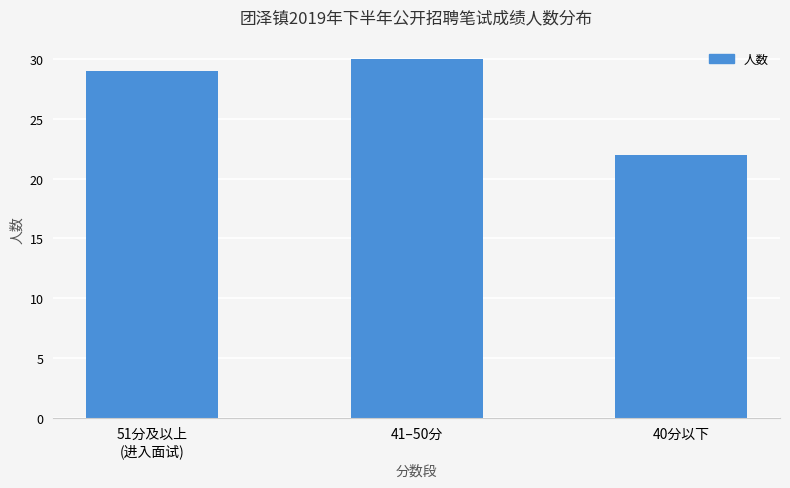

At which category does the chart reach its minimum across all series?

40分以下